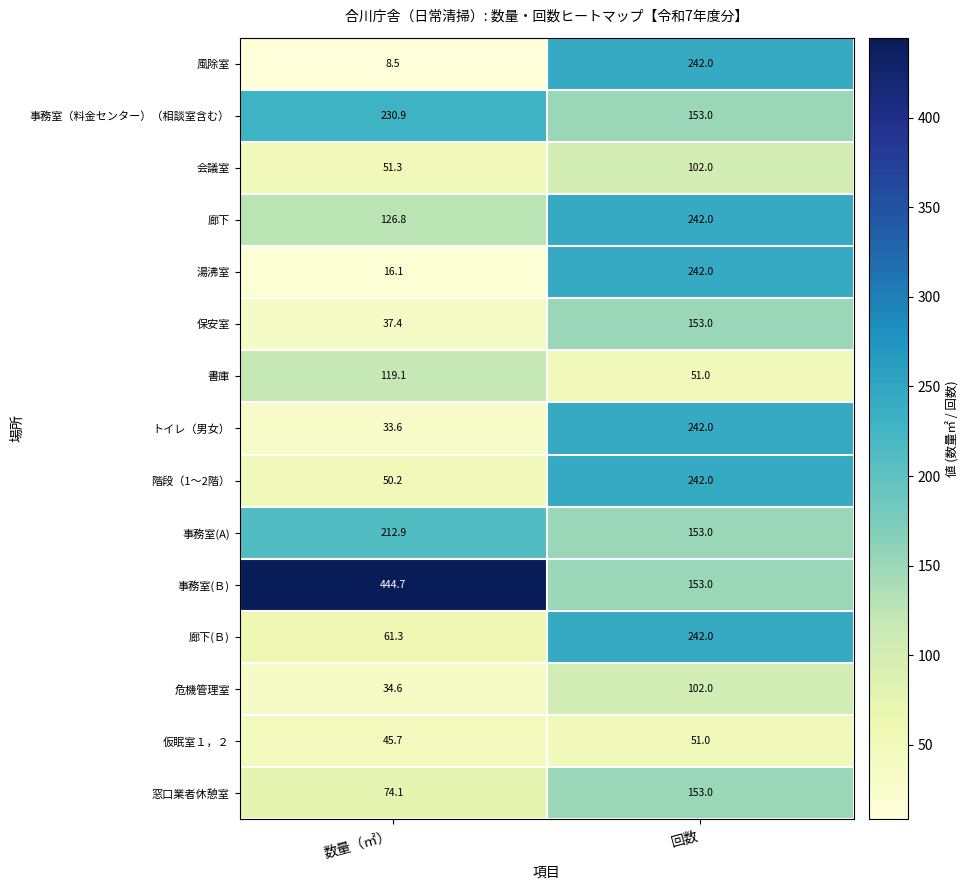

What is the minimum value for 風除室?

8.5